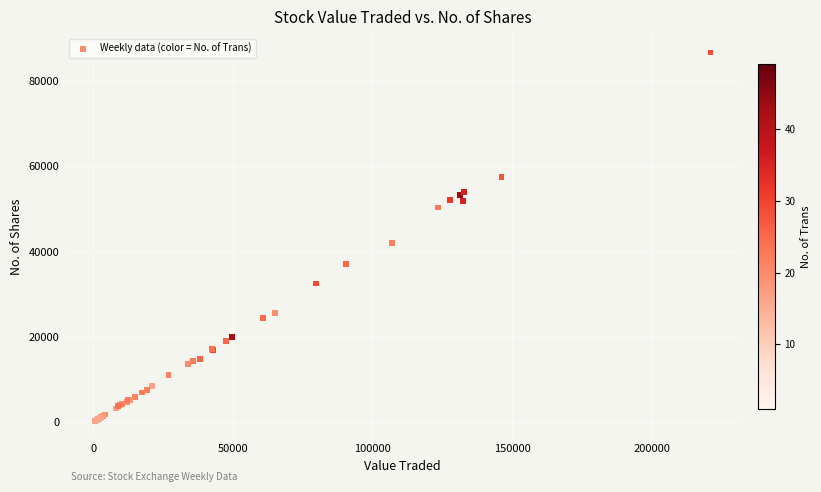

What Y value in the scatter plot is closest to 43486?

41972